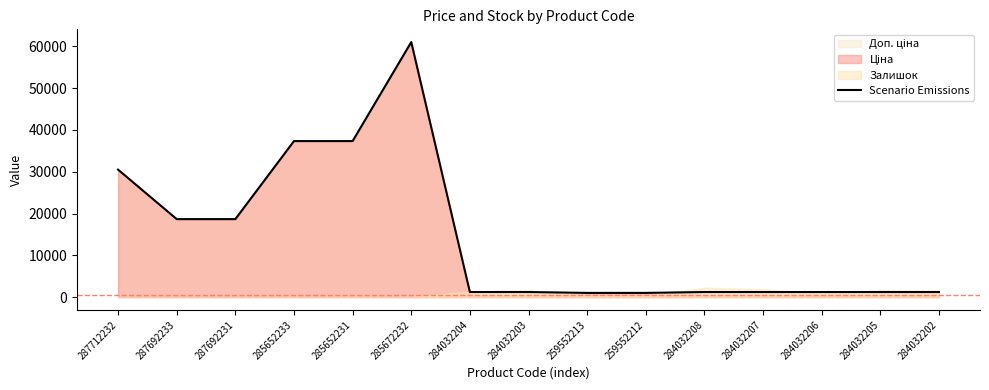

At which label is the value closest to 31021?

287712232